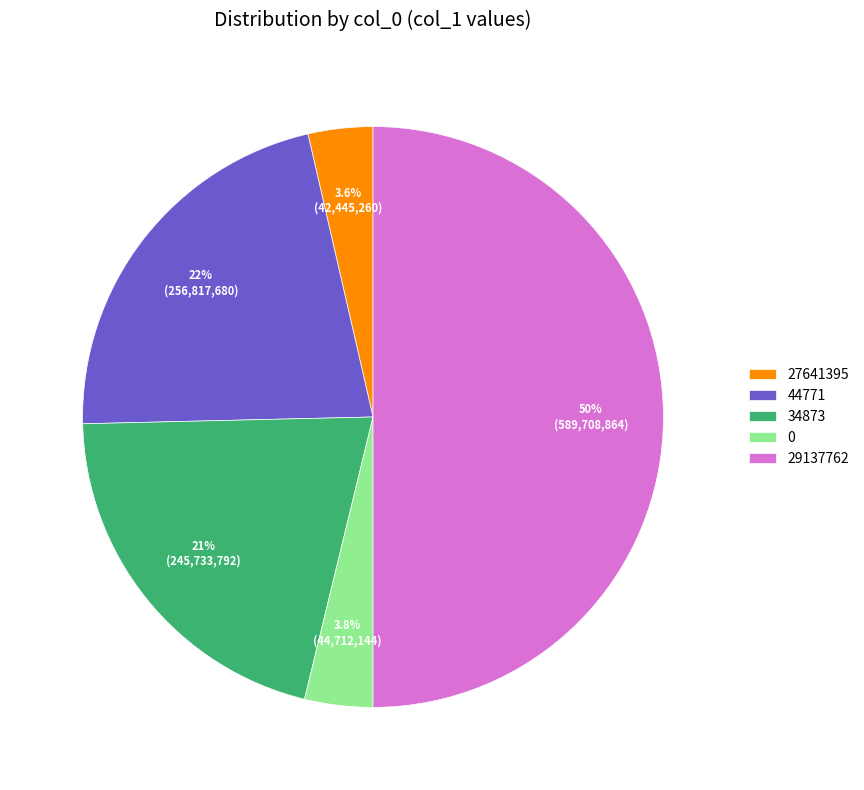

What percentage do 27641395 and 0 together represent?

7.4%